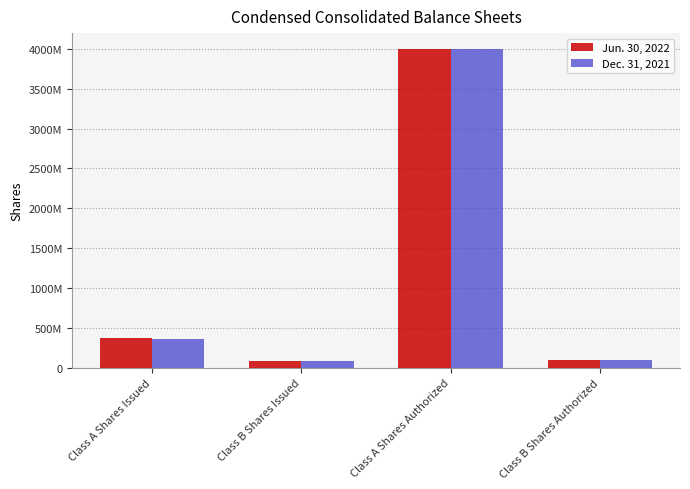

Are the bars grouped side by side (vs. stacked)?

Yes